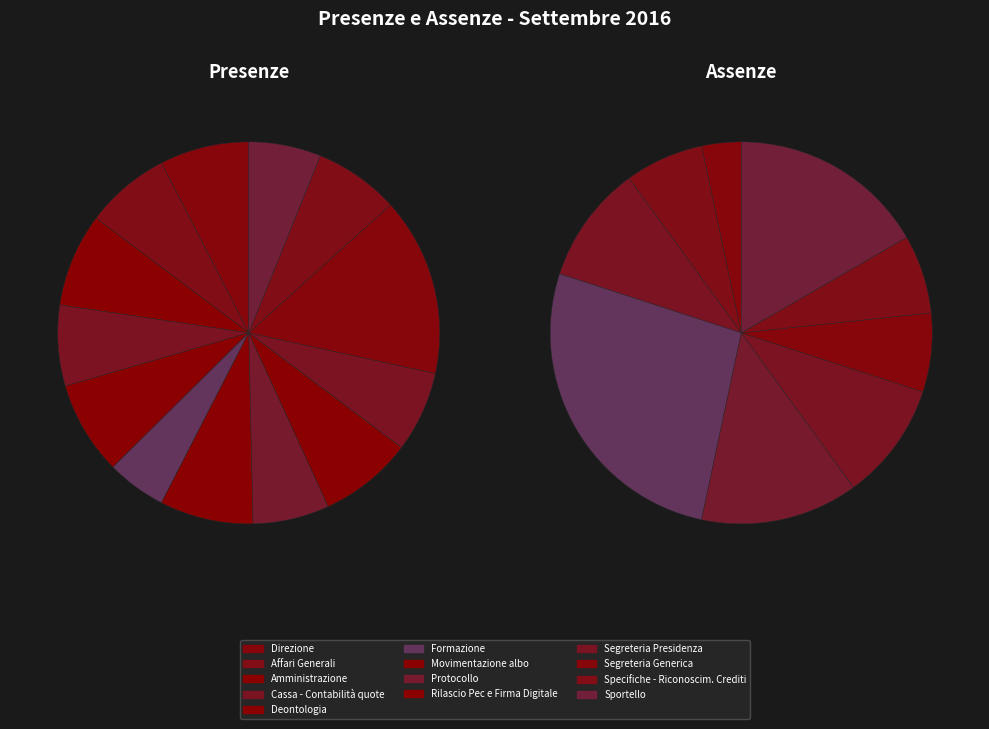

True or false: Rilascio Pec e Firma Digitale accounts for 8% of the total.

True